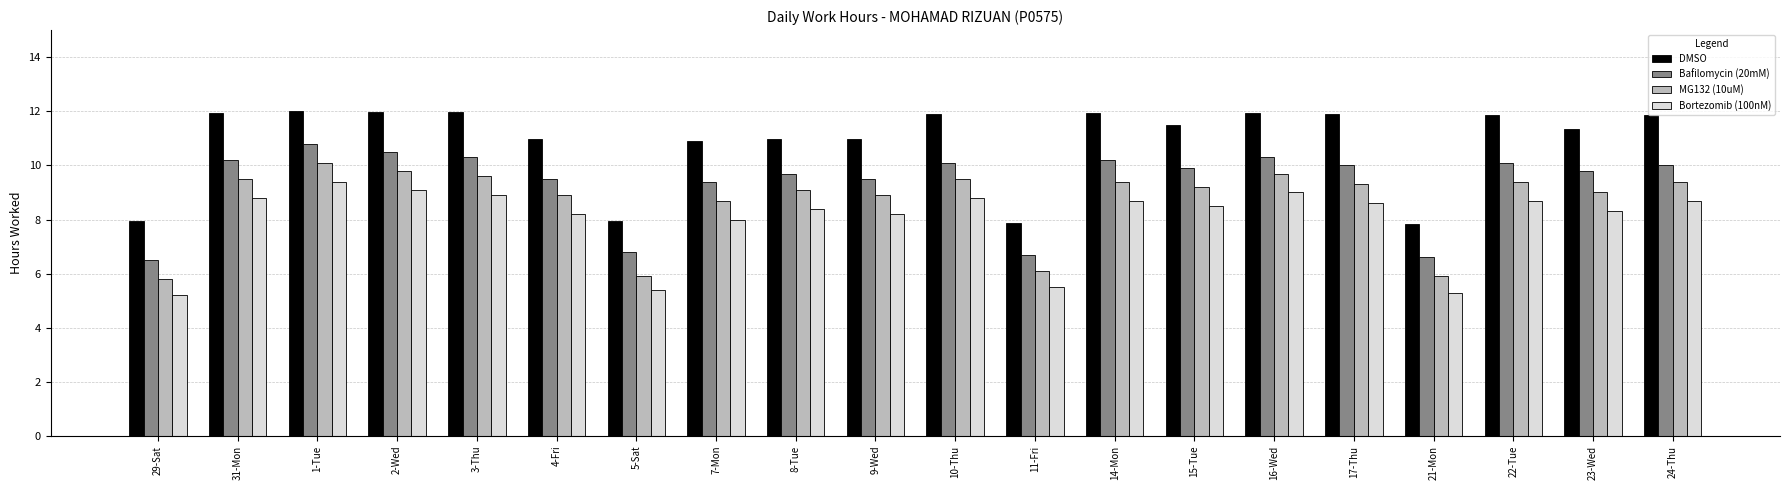

Read the MG132 (10uM) value at 2-Wed.

9.8